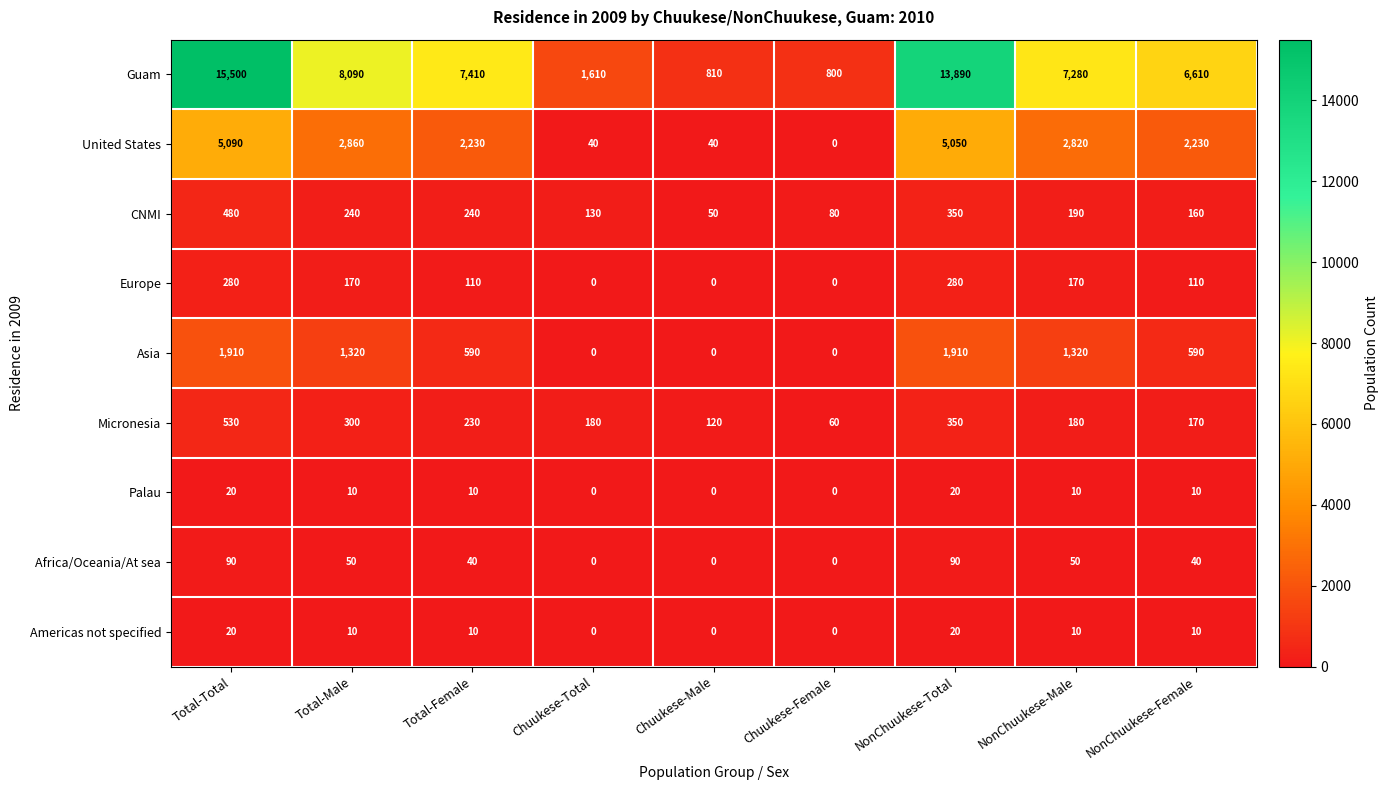

The CNMI series shows 130 at Chuukese-Total. True or false?

True